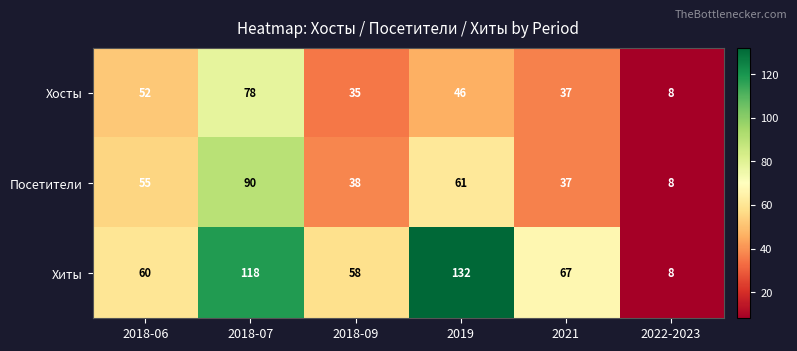

How many series are shown in this chart?

3